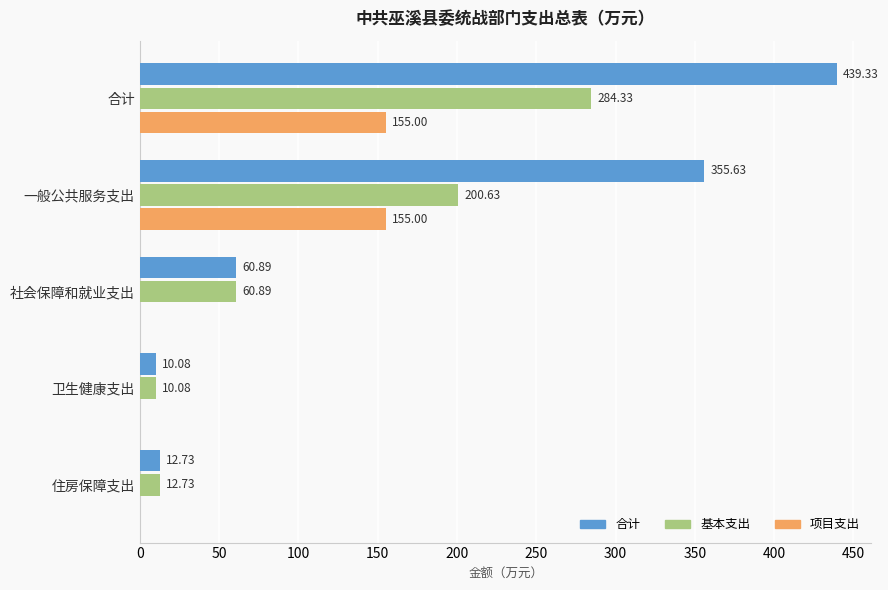

Count the 项目支出 values in the range 0 to 155.

5